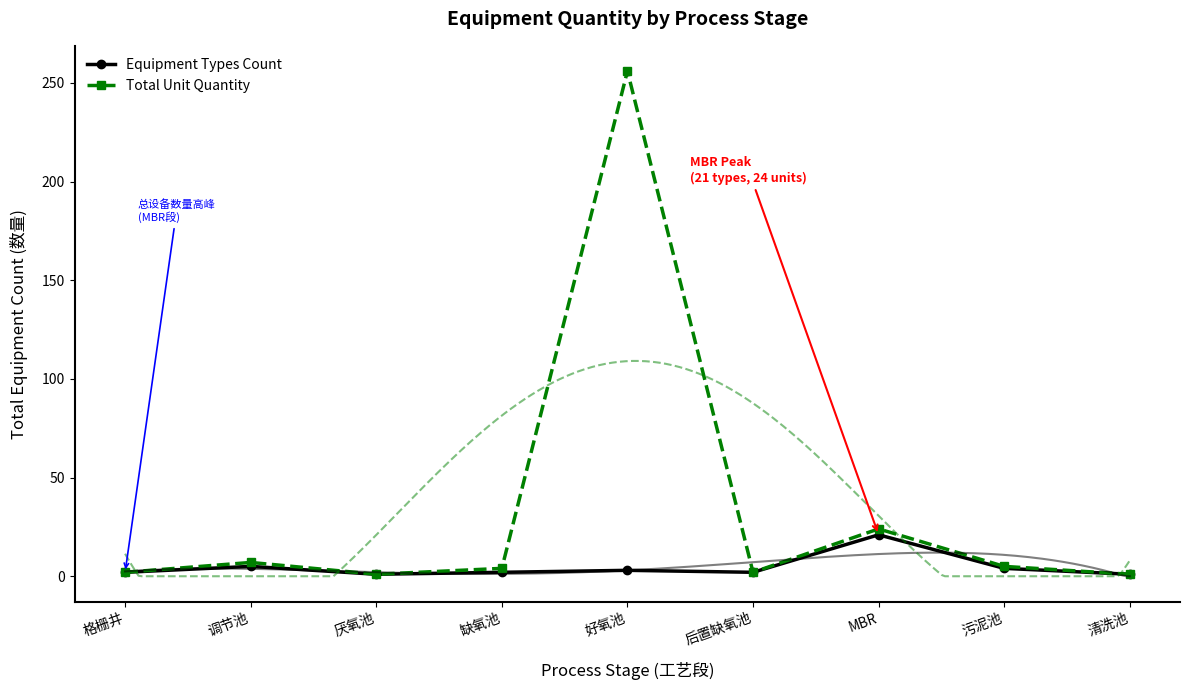

Is the value of Equipment Types Count at MBR greater than the value of Total Unit Quantity at 后置缺氧池?

Yes